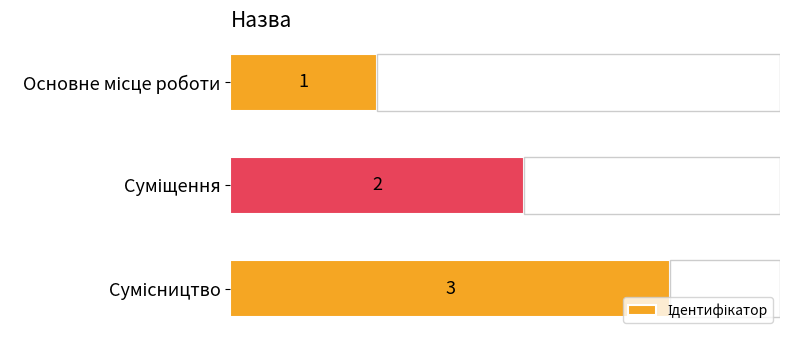

What is the value of the 1st bar from the top?

1